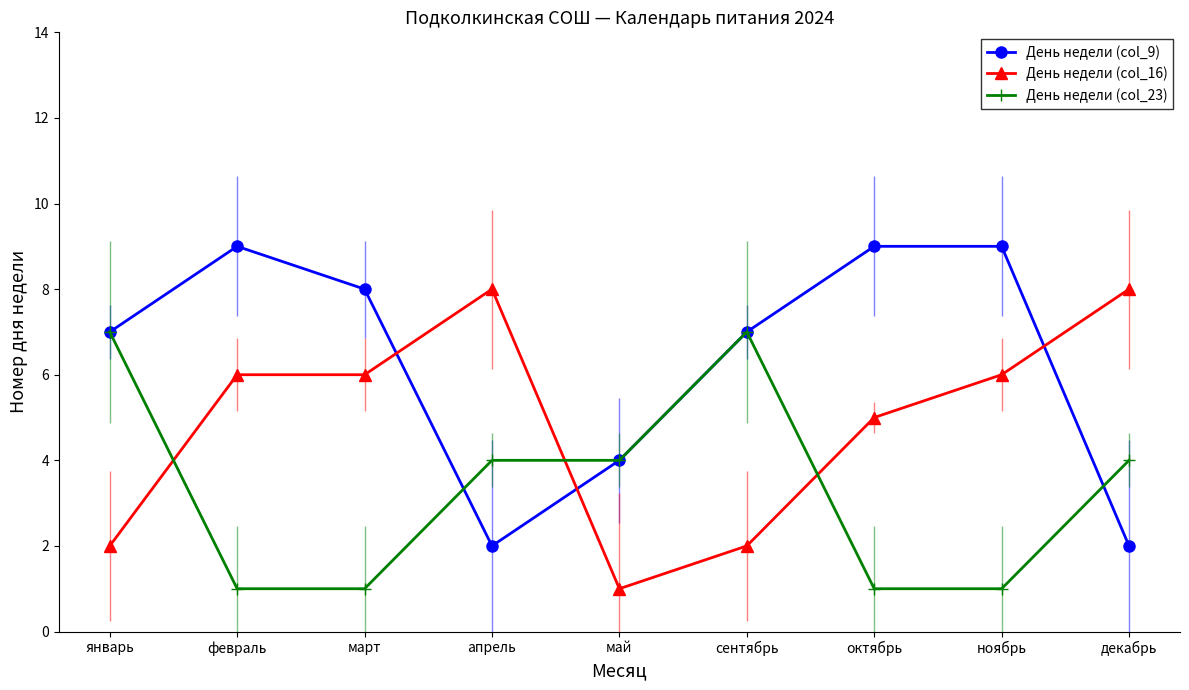

After their last crossing, which series has the higher values: День недели (col_9) or День недели (col_16)?

День недели (col_16)